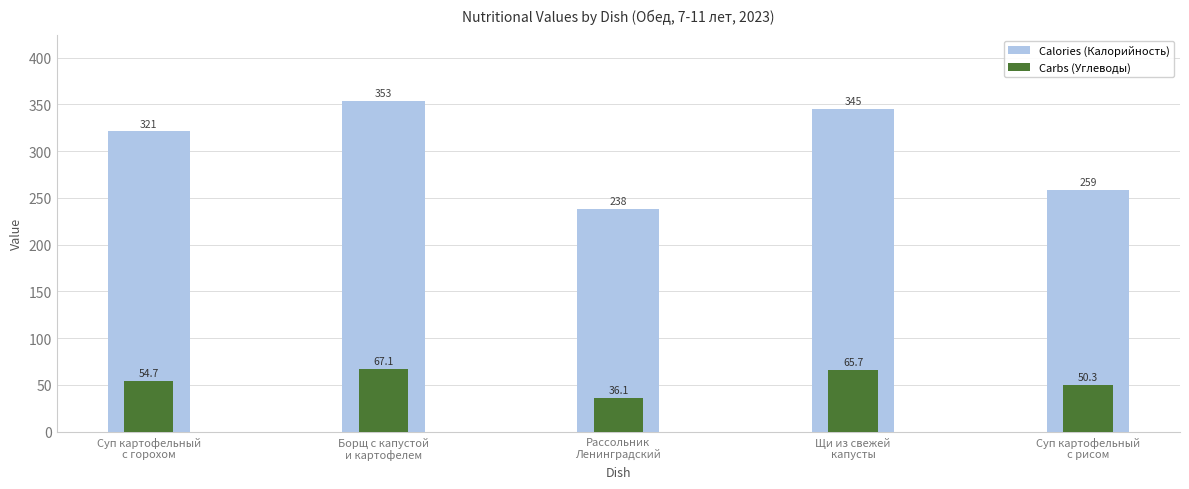

What is the difference between the highest and lowest values at Борщ с капустой
и картофелем?

286.4